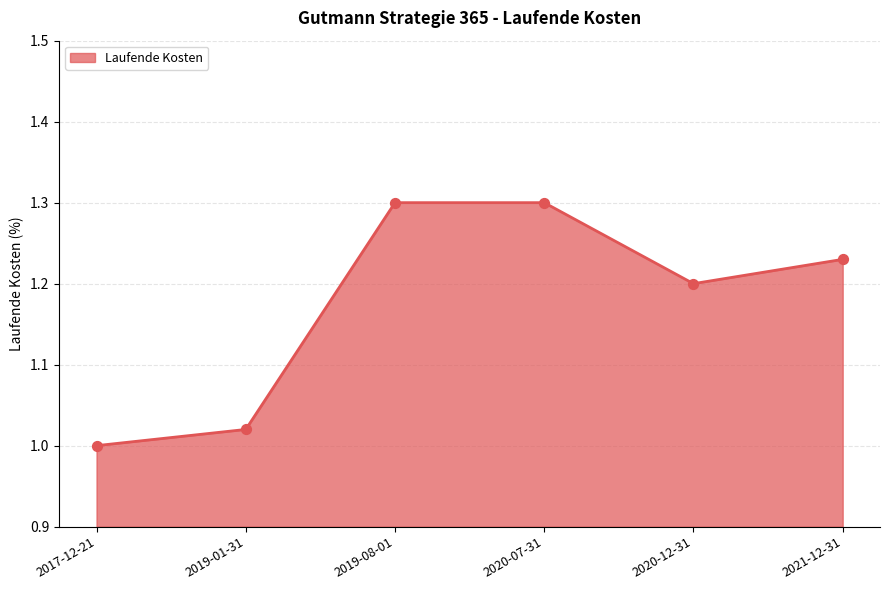

Between 2020-07-31 and 2017-12-21, which is larger?

2020-07-31